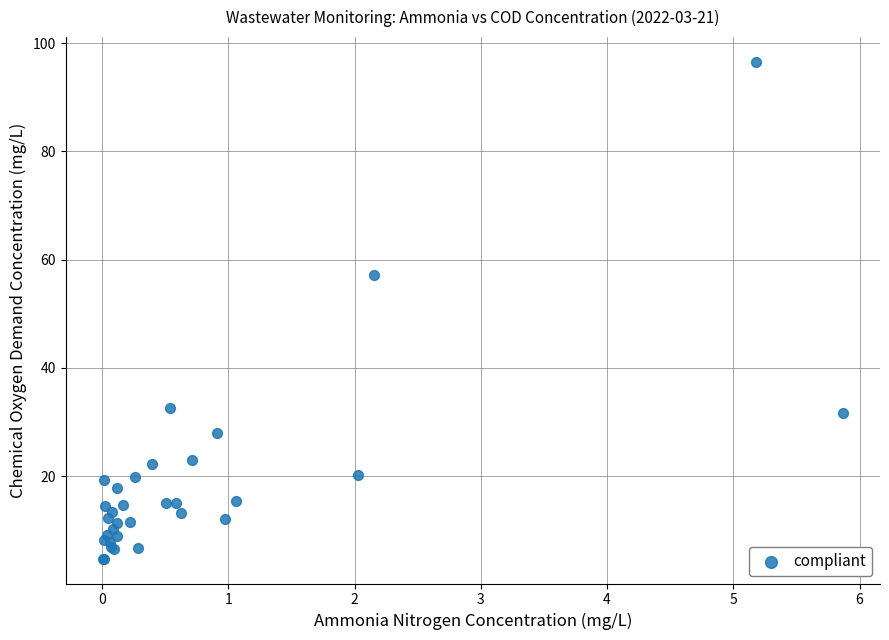

What Y value in the scatter plot is closest to 50?

57.2